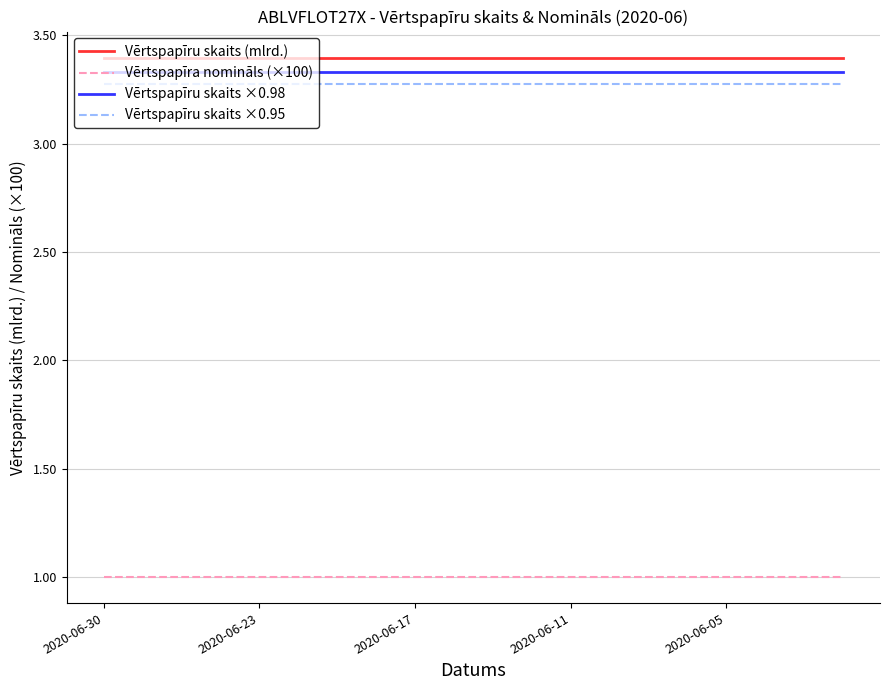

What is the lowest value of the Vērtspapīru skaits (mlrd.) series?

3.4